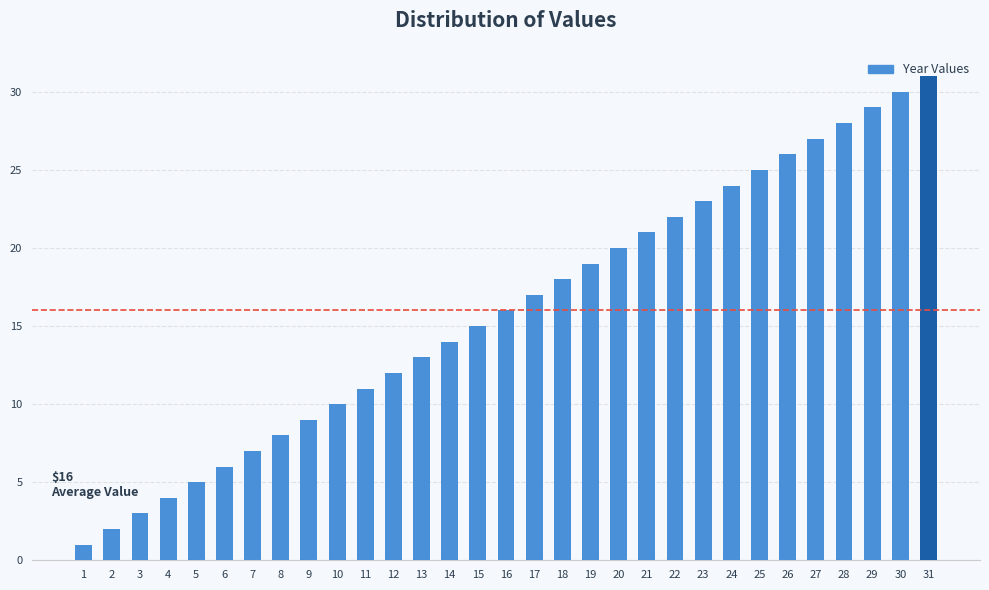

List the labels in order of value, smallest first.

1, 2, 3, 4, 5, 6, 7, 8, 9, 10, 11, 12, 13, 14, 15, 16, 17, 18, 19, 20, 21, 22, 23, 24, 25, 26, 27, 28, 29, 30, 31